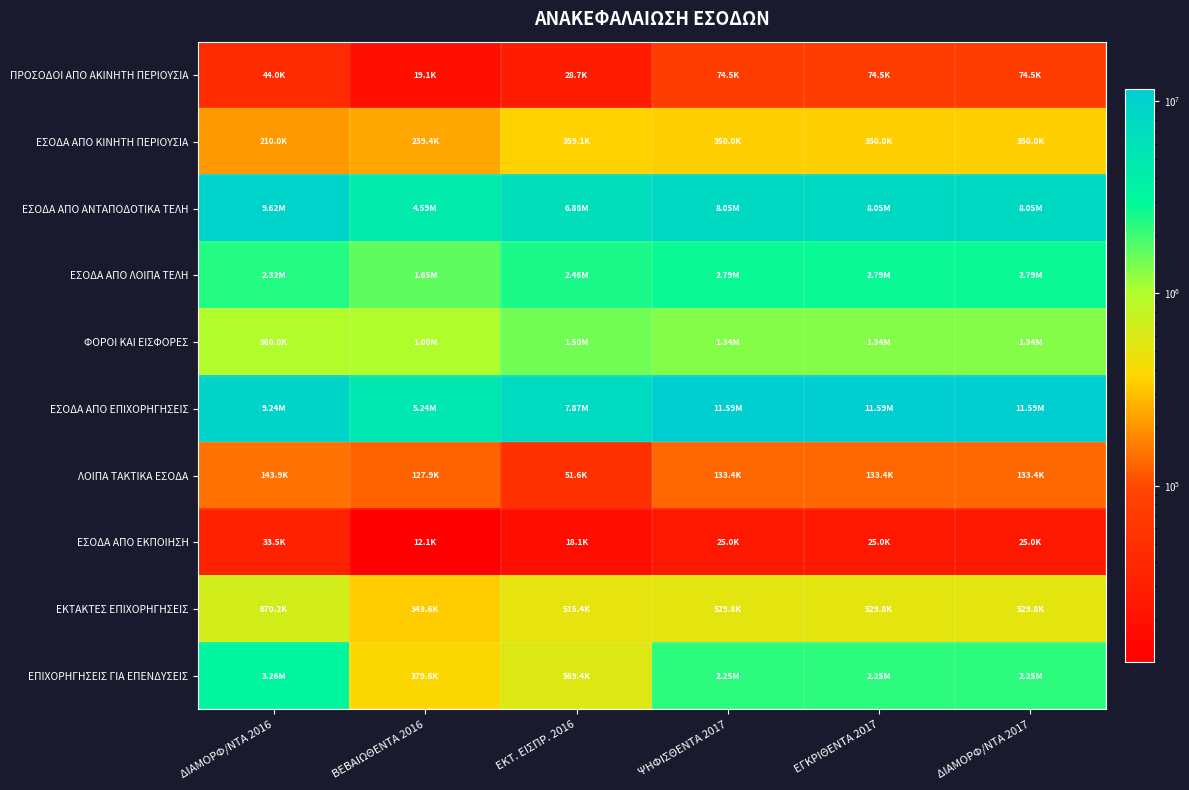

Between ΒΕΒΑΙΩΘΕΝΤΑ 2016 and ΔΙΑΜΟΡΦ/ΝΤΑ 2017, which is larger?

ΔΙΑΜΟΡΦ/ΝΤΑ 2017